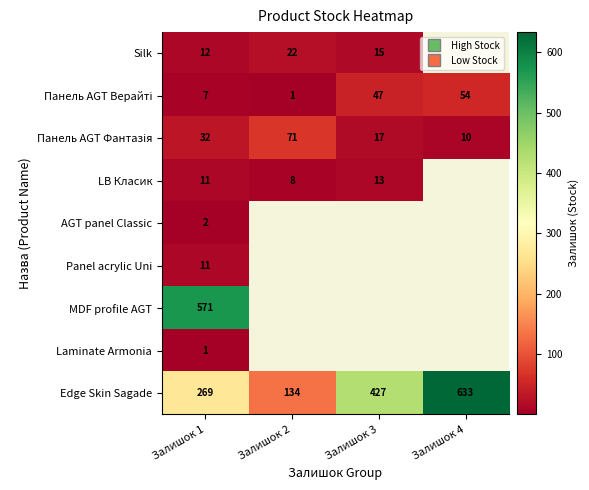

At which label does Edge Skin Sagade reach its minimum?

Залишок 2